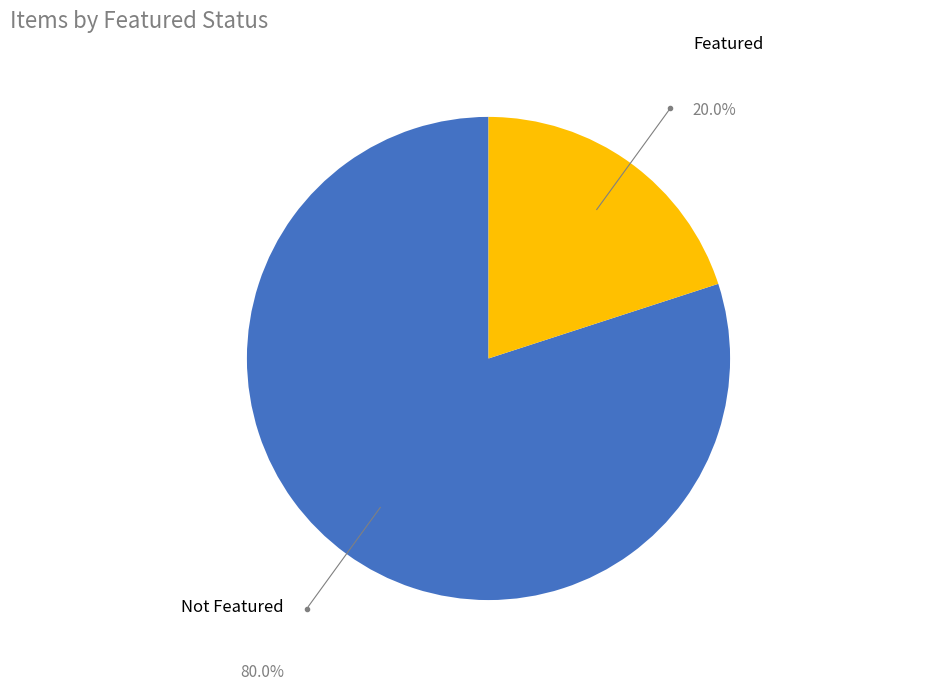

Does any single category account for the majority?

Yes